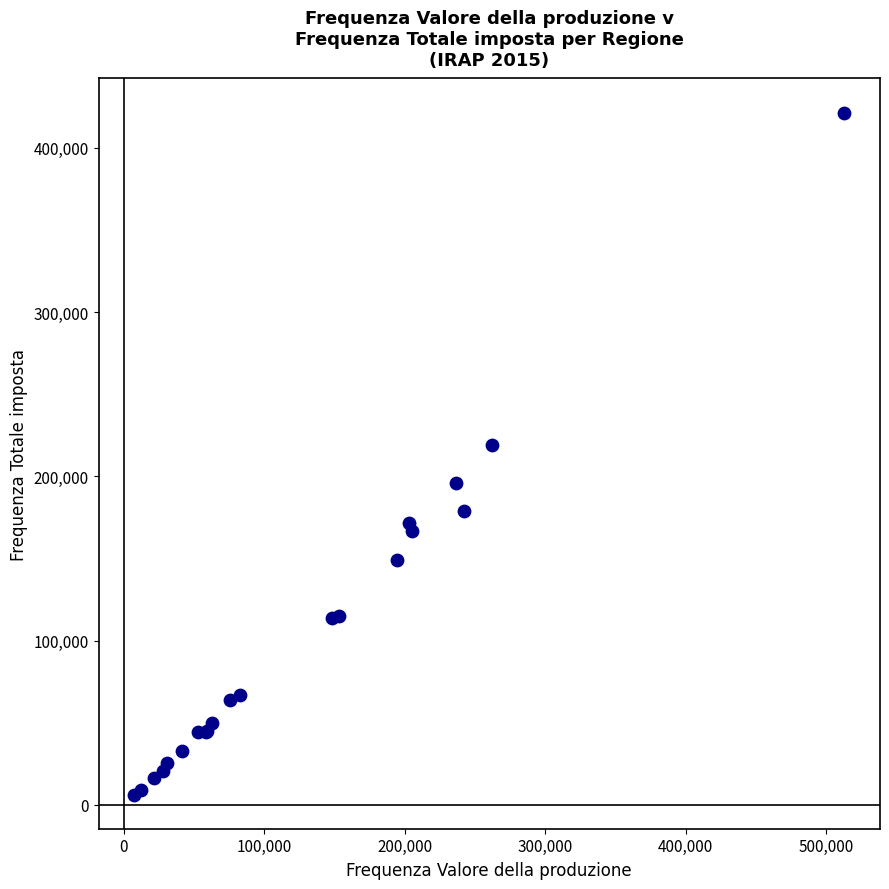

What Y value in the scatter plot is closest to 213872?

218857